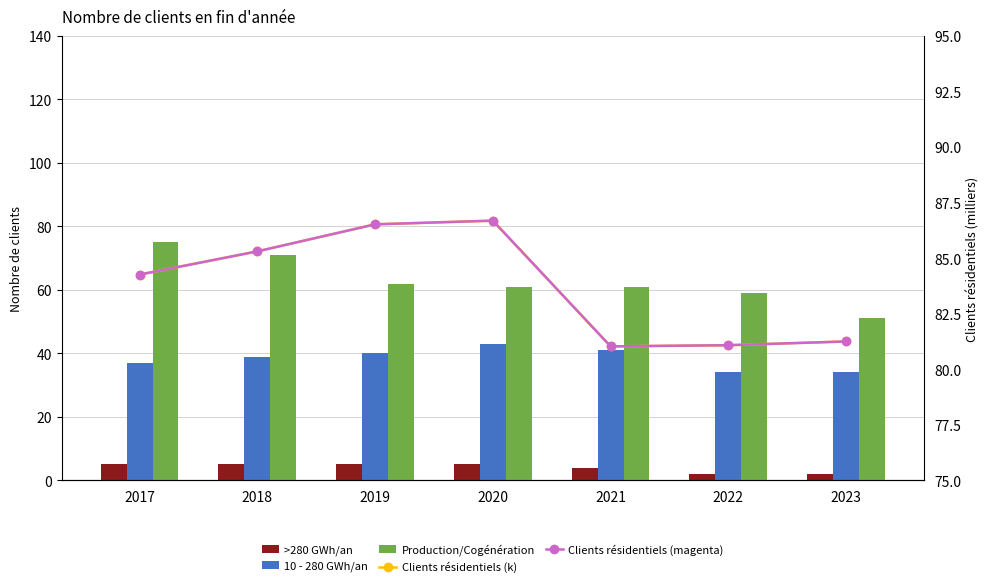

How many groups of bars are there?

7